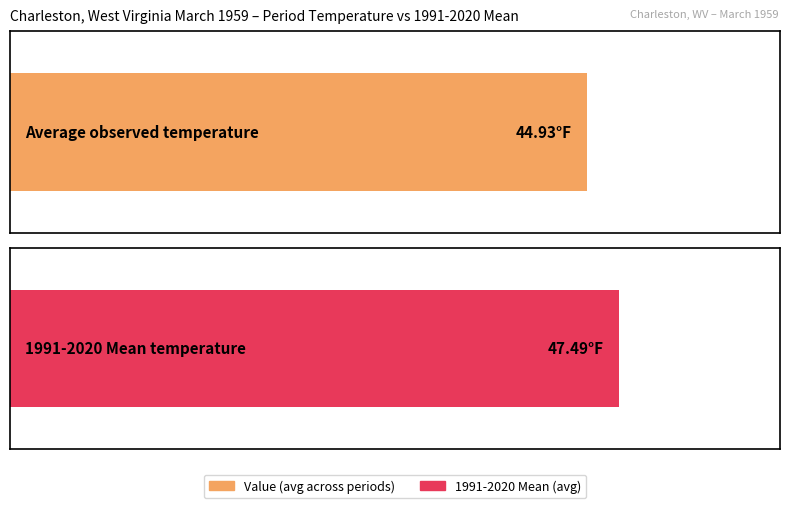

How many series are shown in this chart?

2